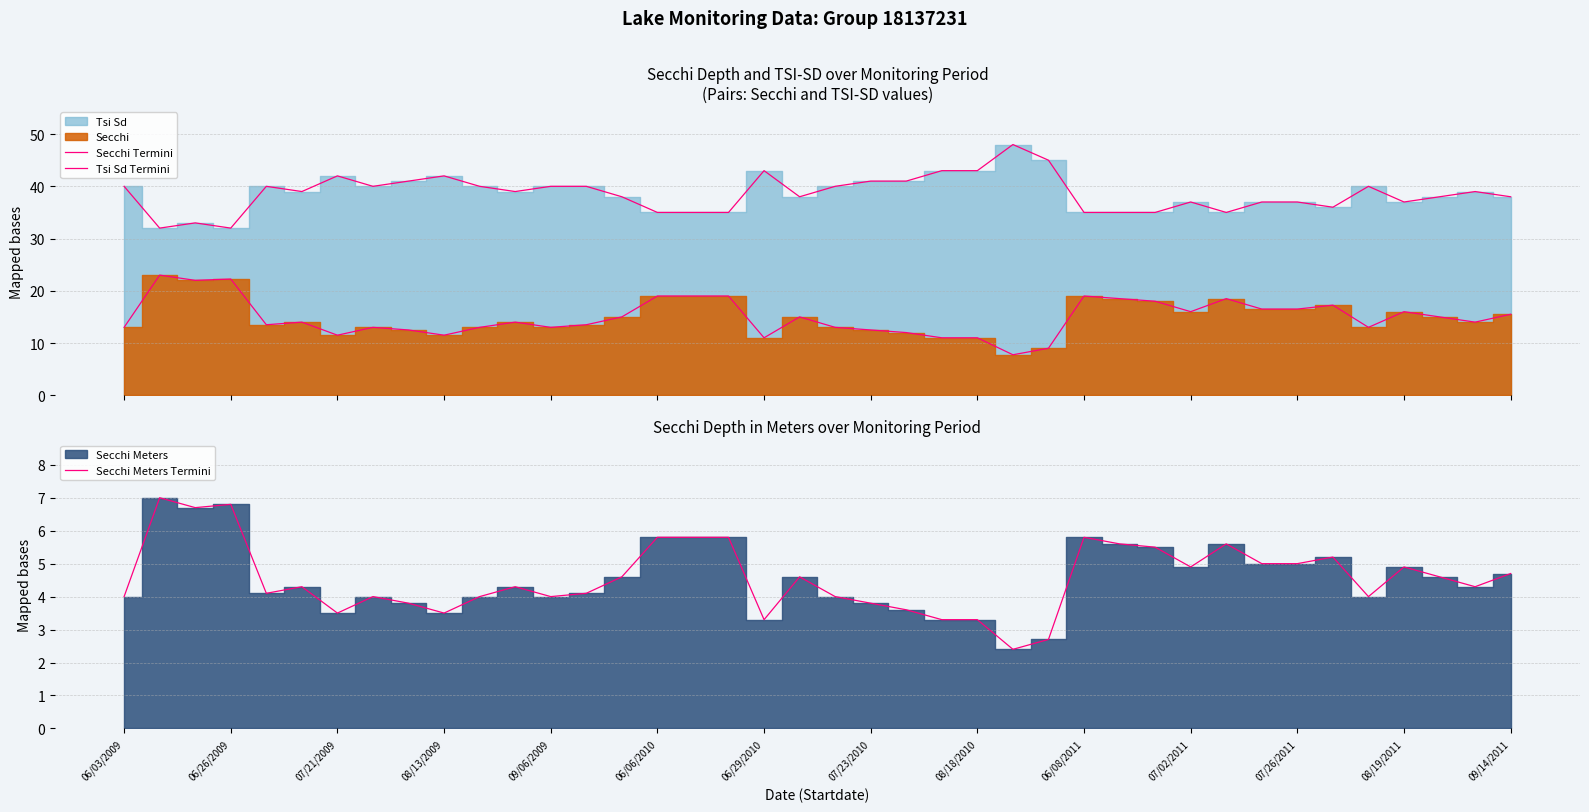

What is the highest value of the Secchi Meters Termini series?

7.0